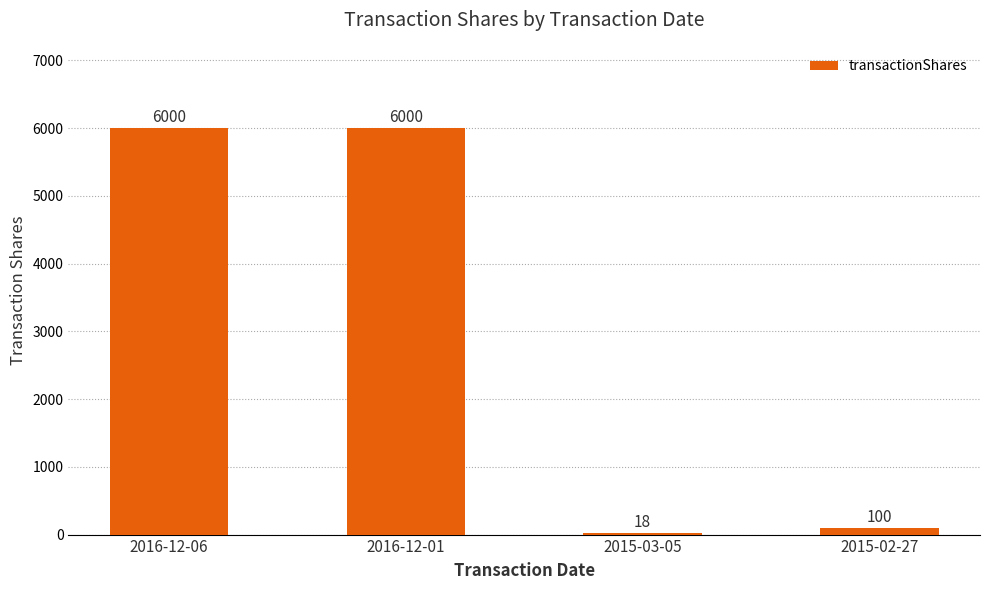

What is the difference between the values at 2016-12-01 and 2015-02-27?

5900